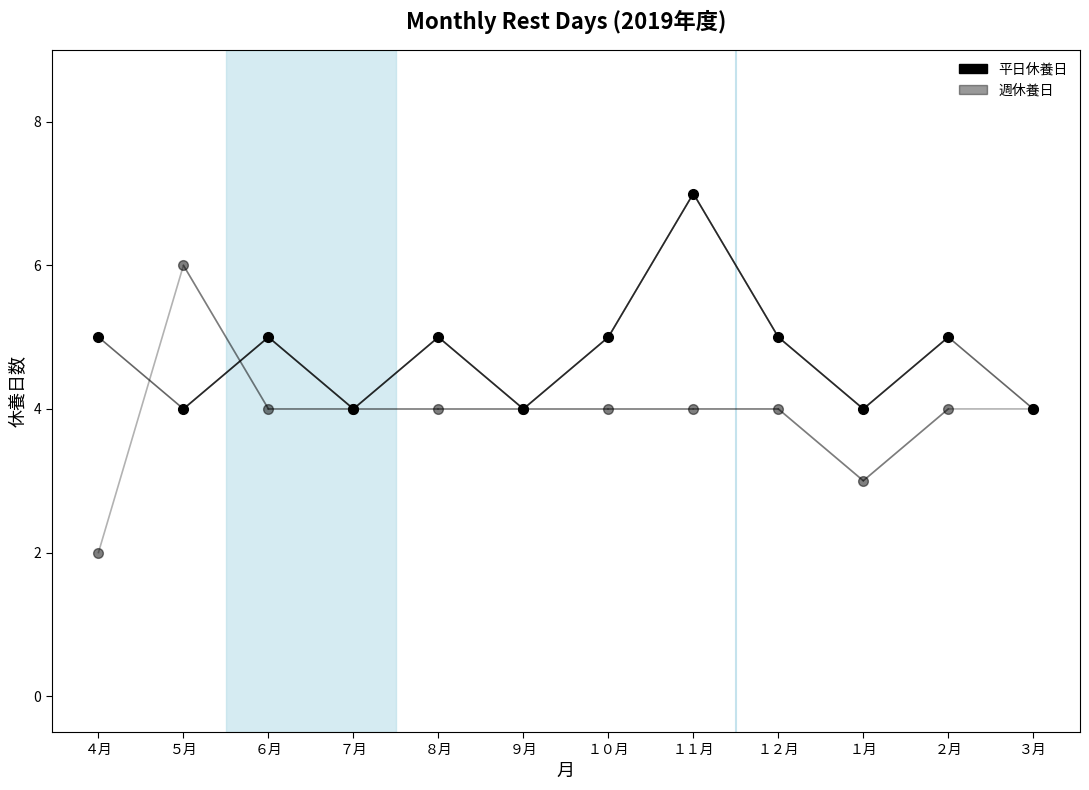

Where is the first local maximum for 平日休養日?

６月